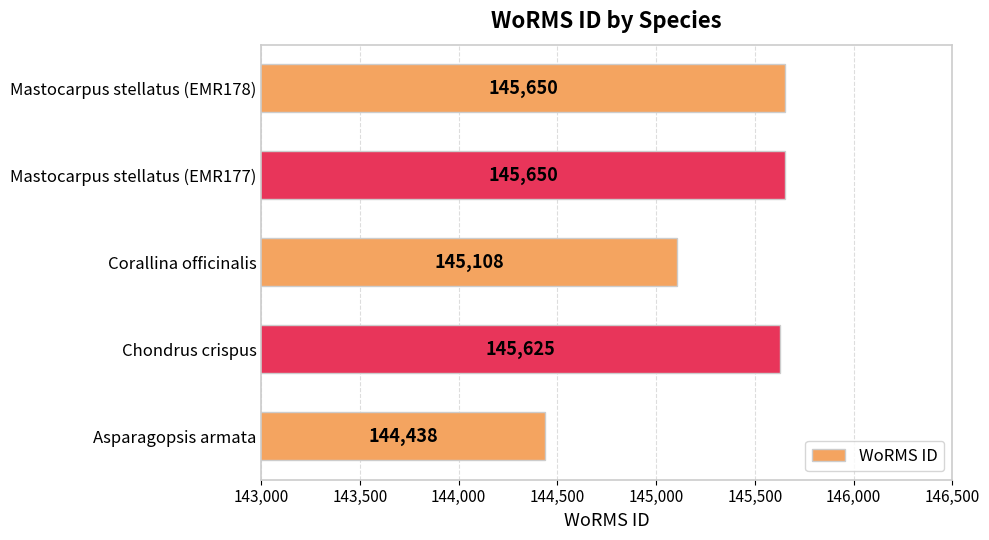

What is the smallest value displayed?

144438